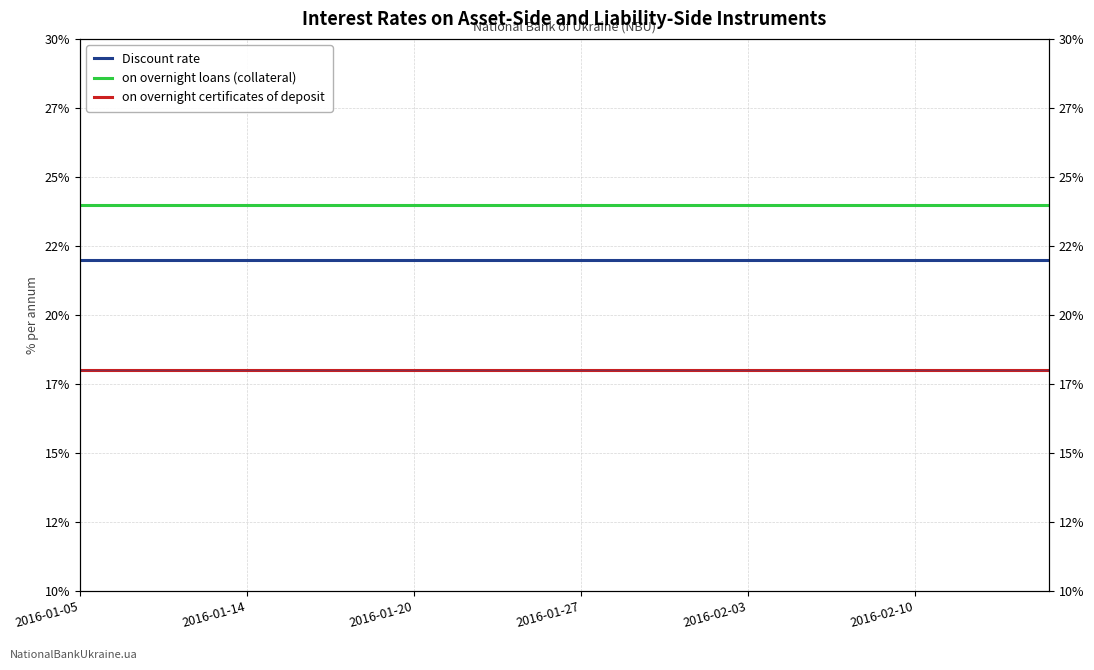

Which has a higher value, 19 or 27?

19